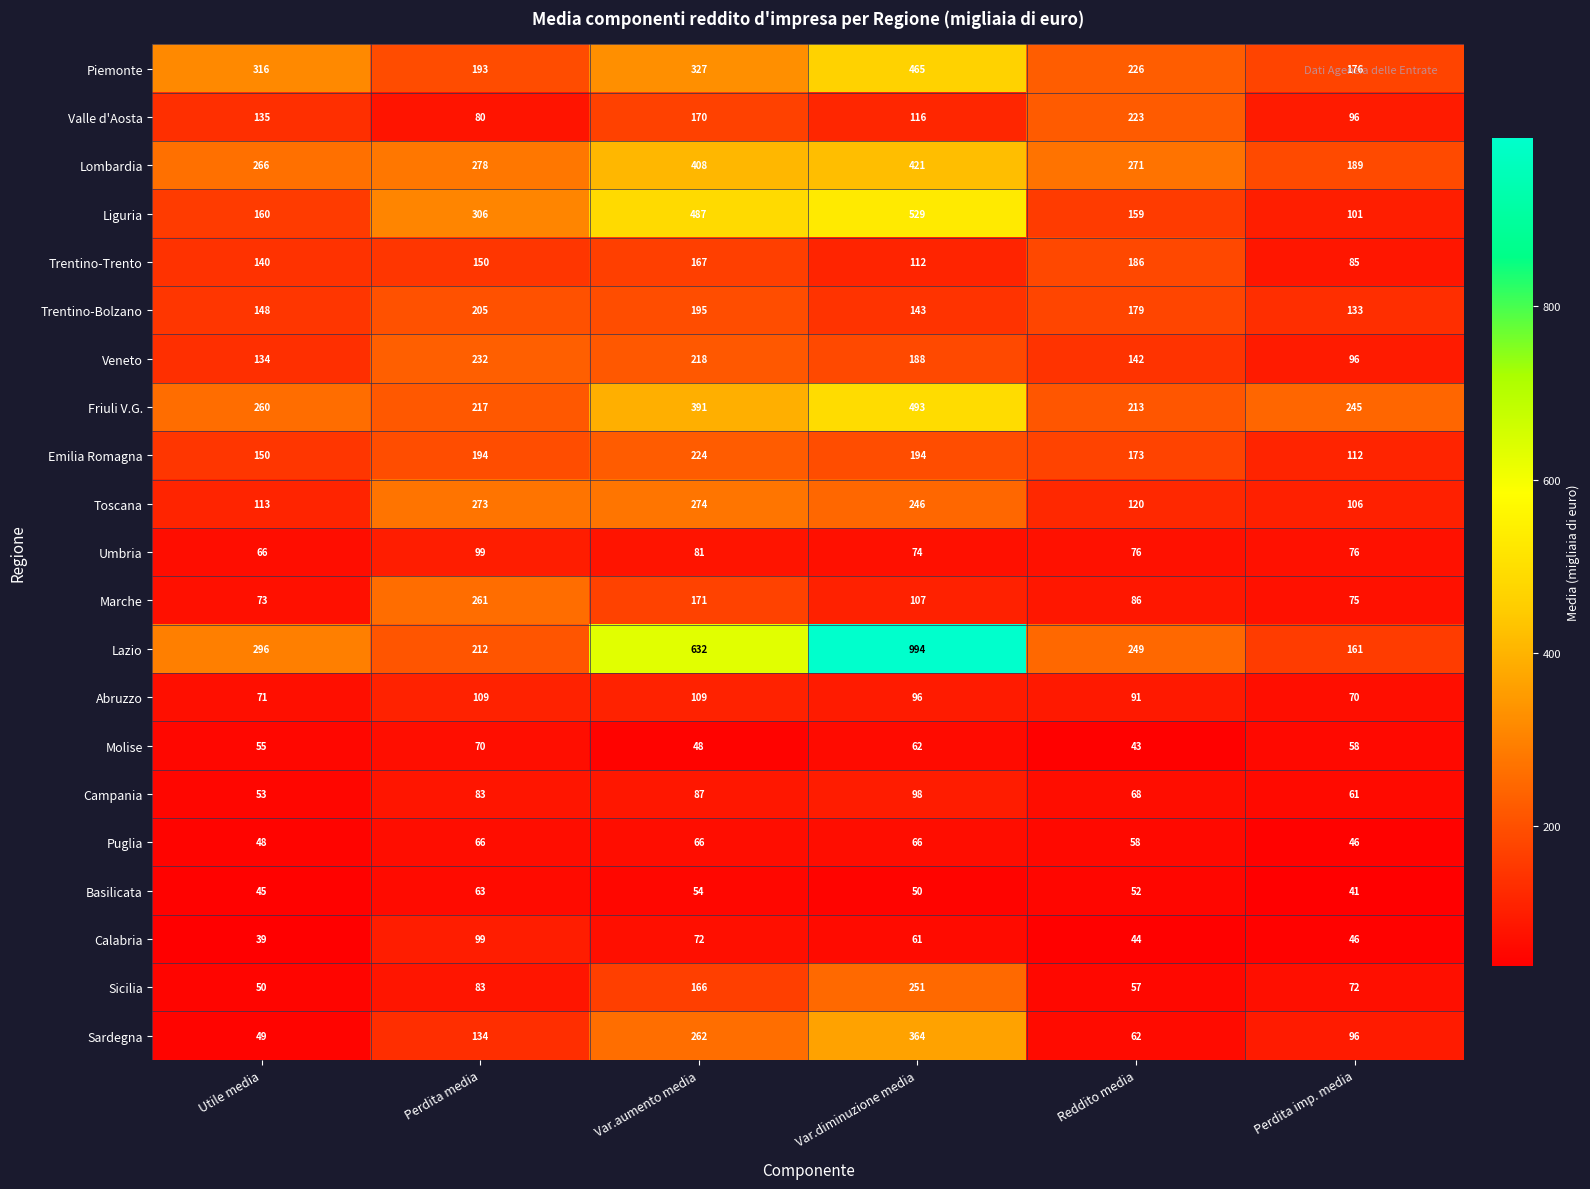

Rank the categories by Campania value from lowest to highest.

Utile media, Perdita imp. media, Reddito media, Perdita media, Var.aumento media, Var.diminuzione media